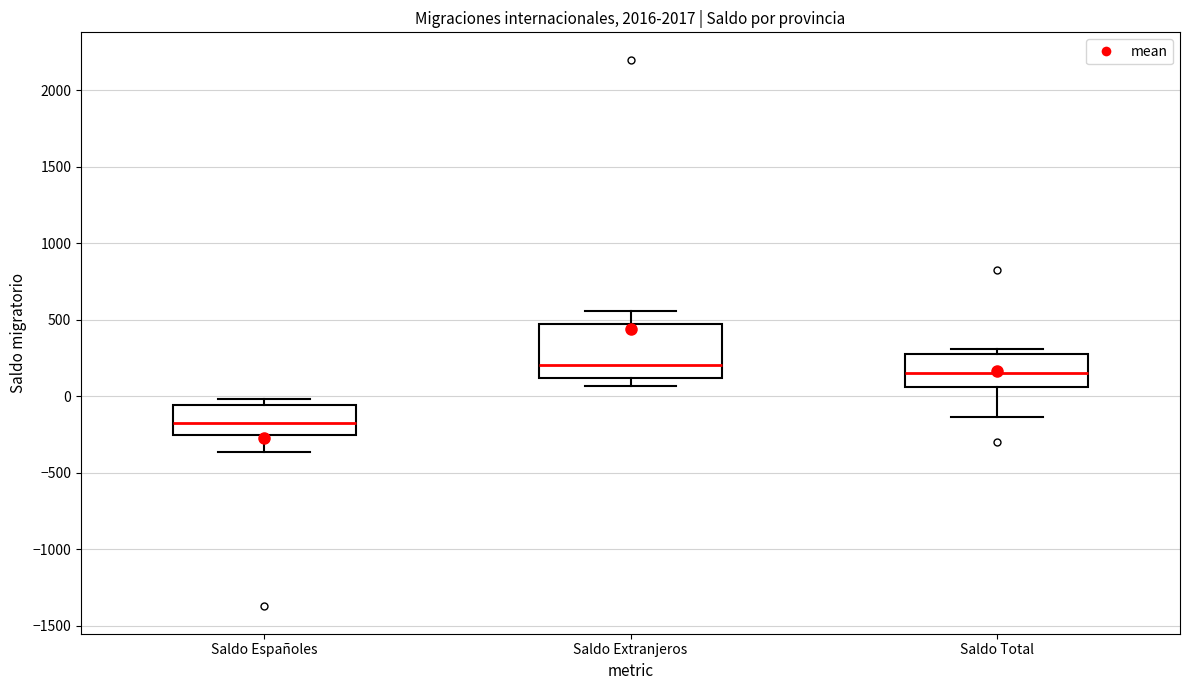

Which box has the highest median line?

Saldo Extranjeros